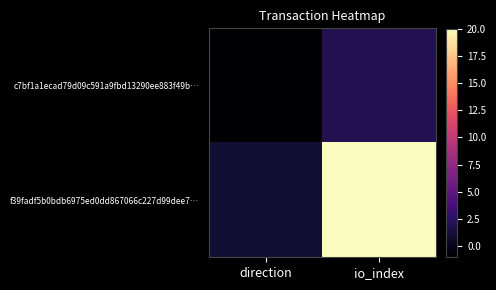

At which category is the sum across all series the highest?

io_index